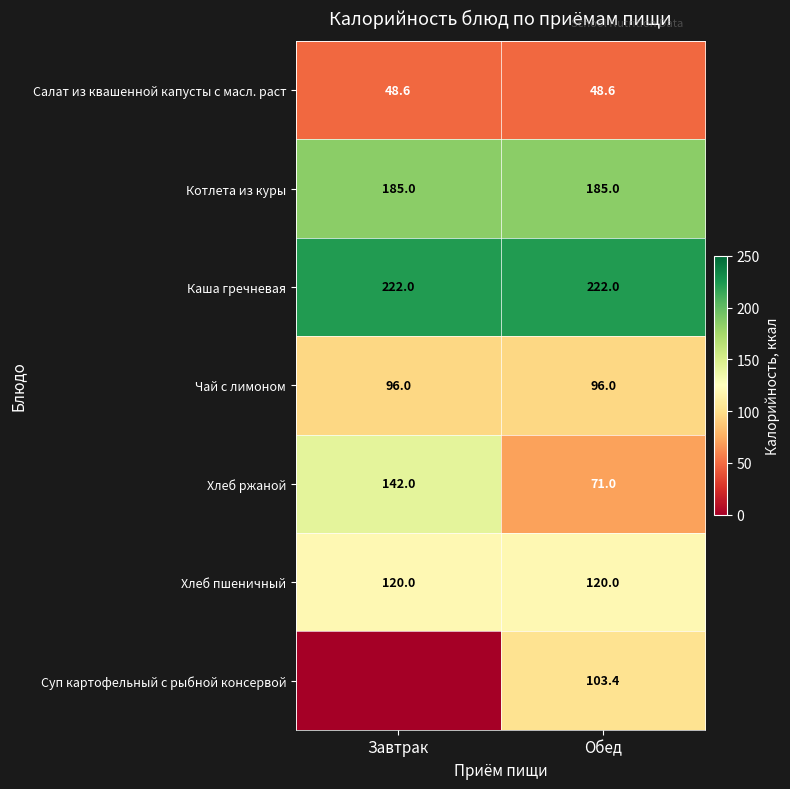

Is it true that Салат из квашенной капусты с масл. раст equals 17.6 at Обед?

False